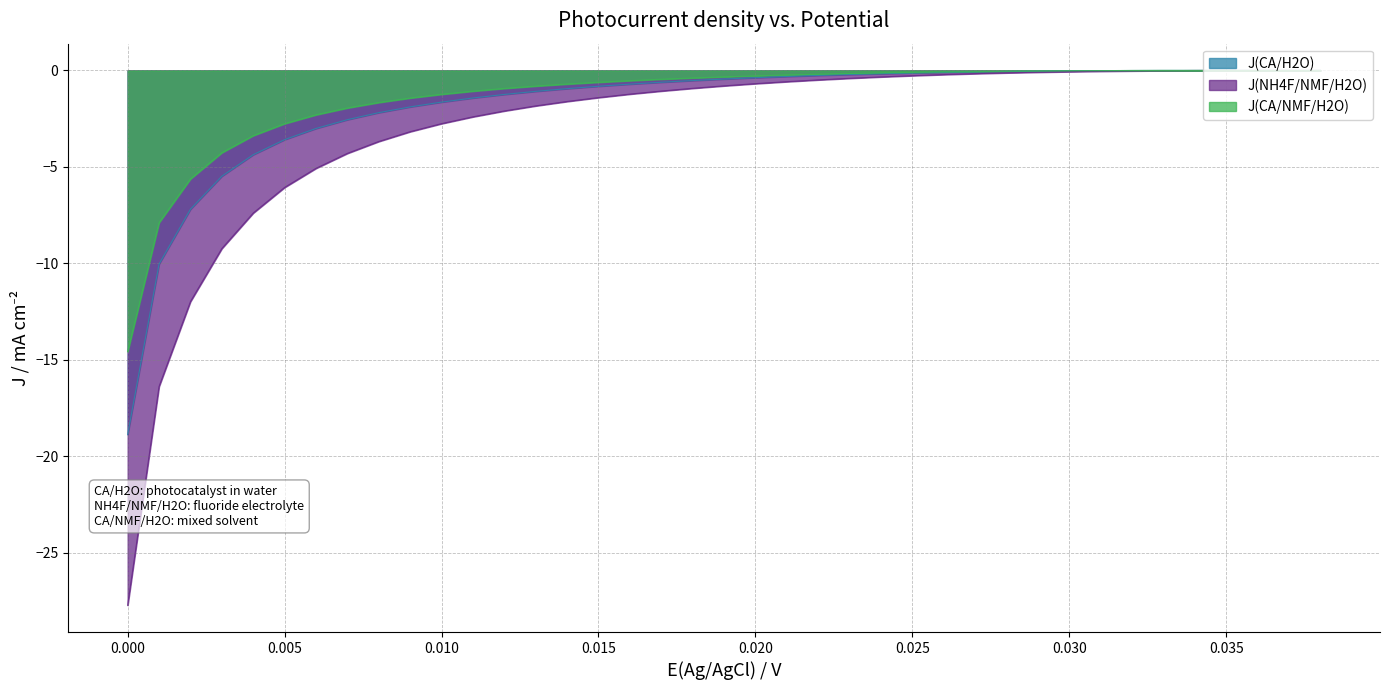

Which series has the largest range (max minus min)?

J(NH4F/NMF/H2O)